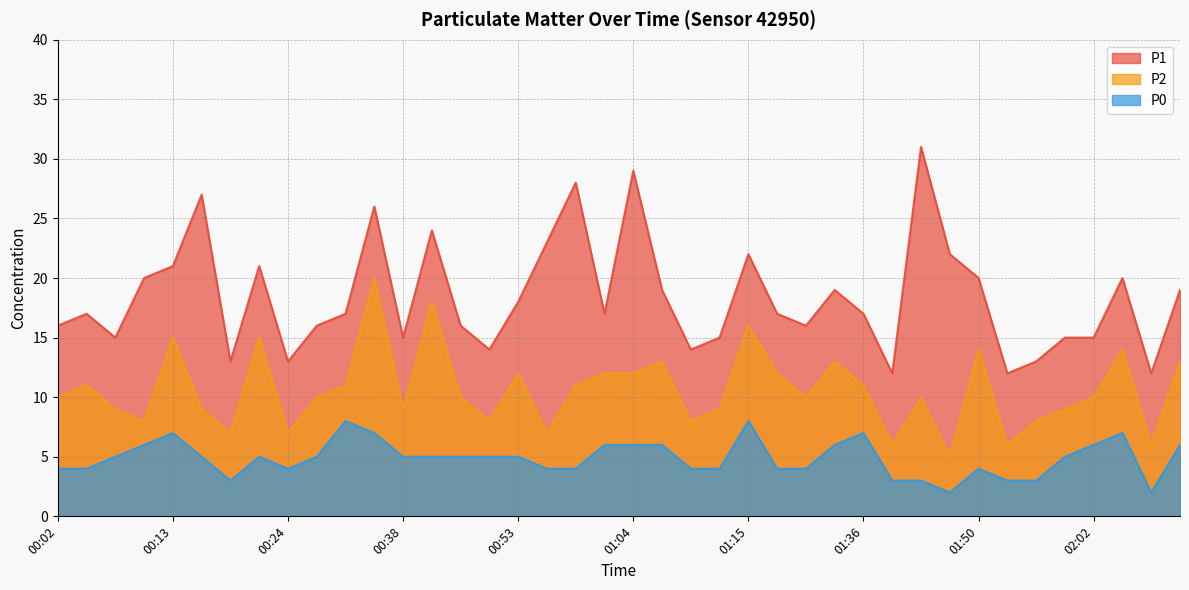

True or false: P2 and P0 cross at least once.

False